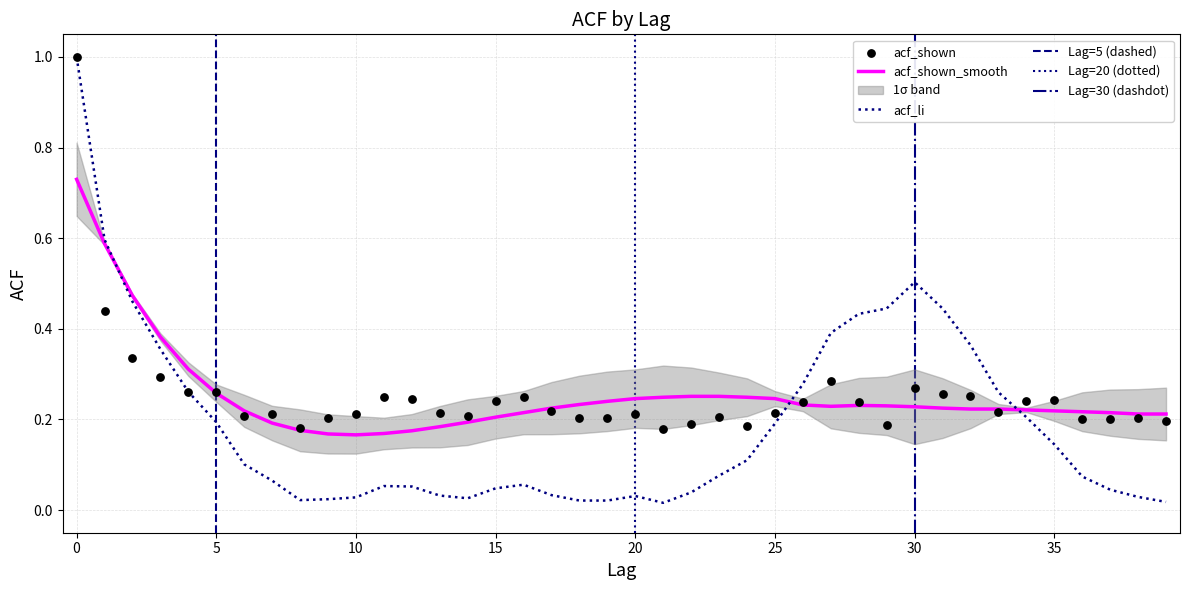

Which series contains the lowest Y value?

acf_li